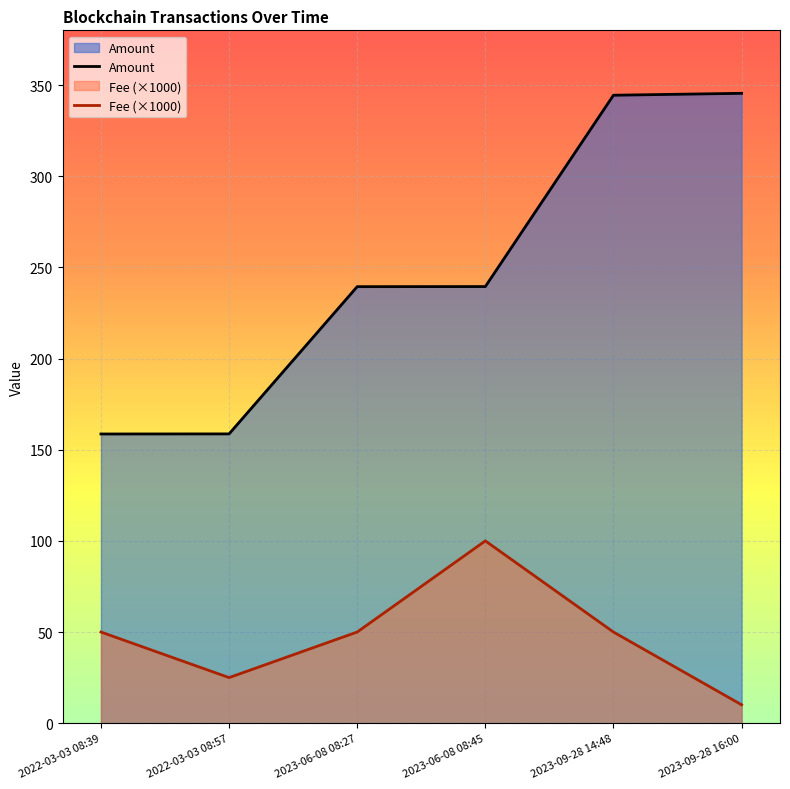

What is the difference between the Fee values at 2022-03-03 08:57 and 2023-06-08 08:27?

25.0